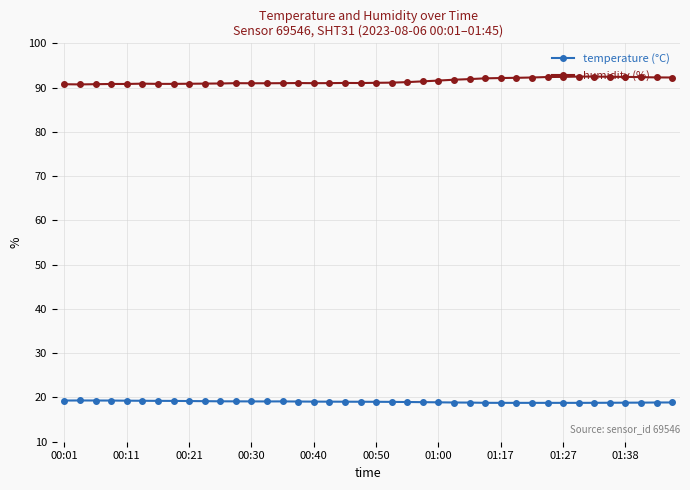

Which series has the largest total across all categories?

humidity (%)